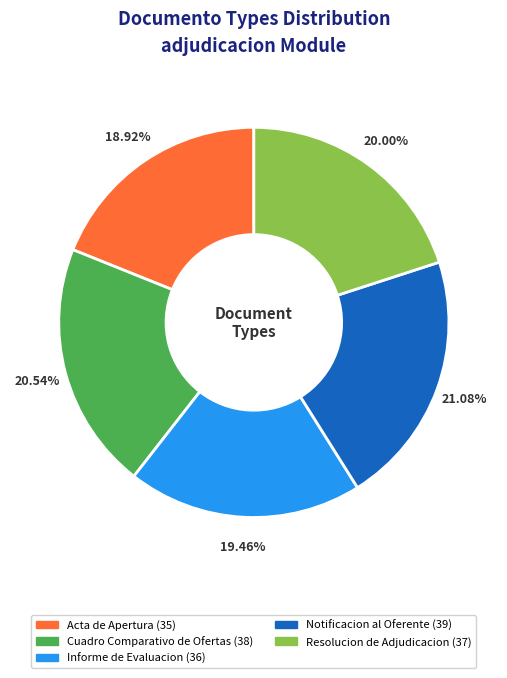

To the nearest percent, what is the average slice percentage?

20%